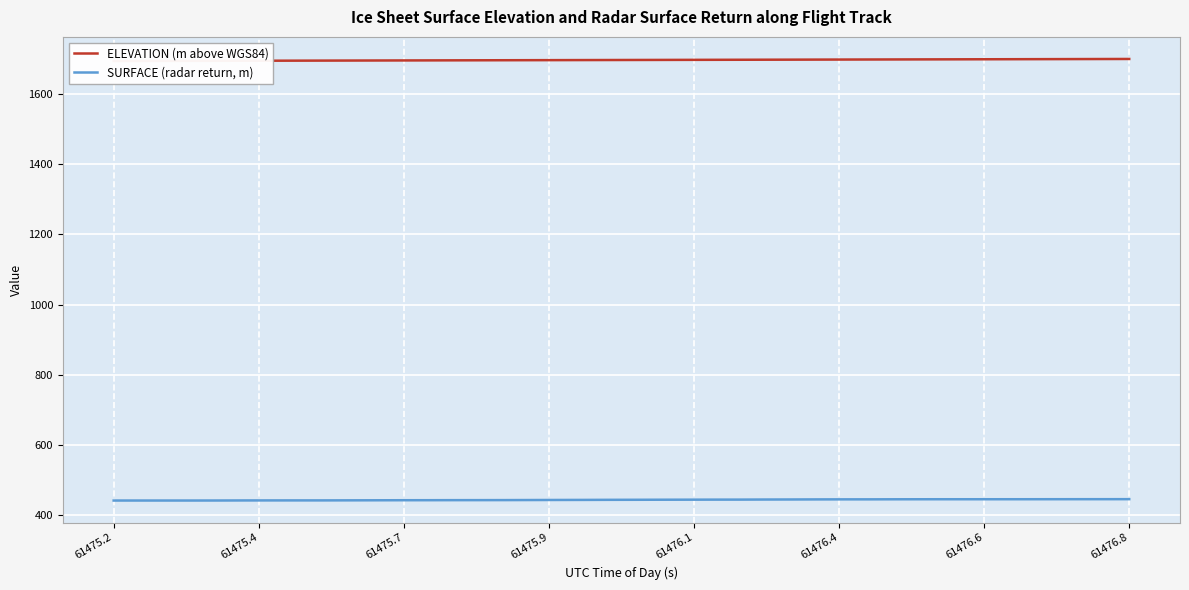

The value of SURFACE (radar return, m) at 61475.2 is 440.6. True or false?

True